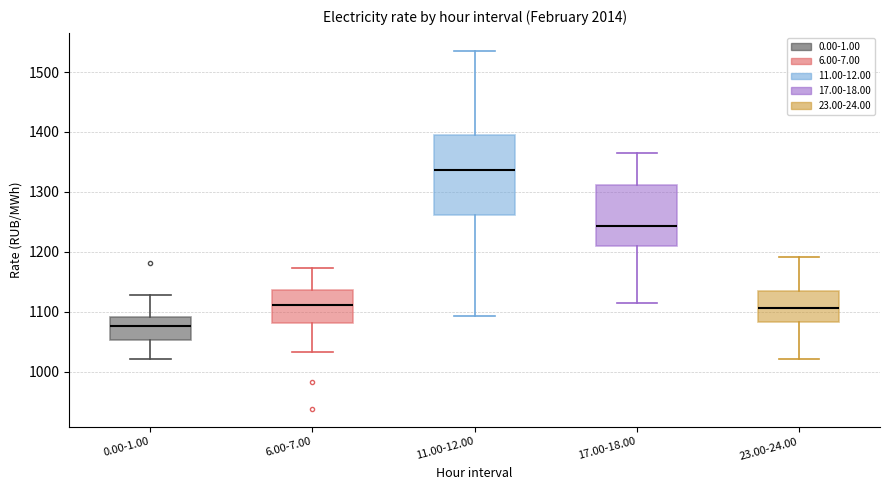

Where does the upper whisker of the box for 17.00-18.00 end on the y-axis? The values are not printed on the chart, so give them approximately, as read against the axis.

1360